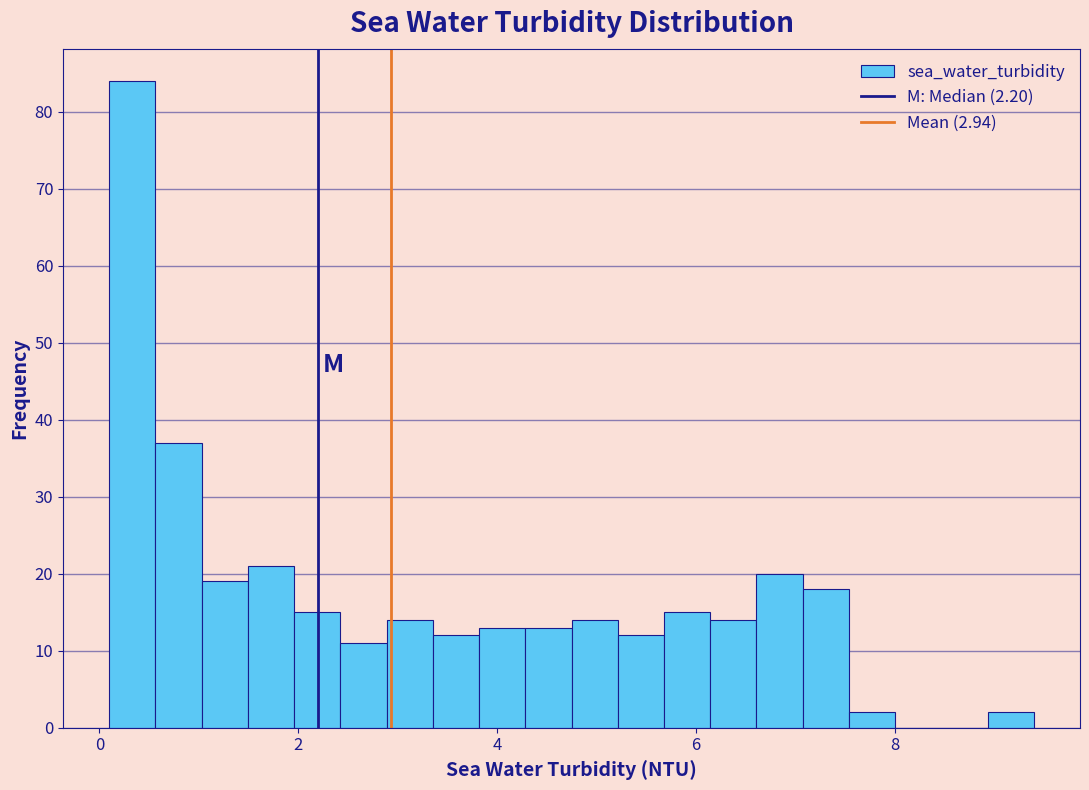

Around what value on the x-axis is the tallest bar? Give the approximate position of its centre, as read against the axis.

0.4